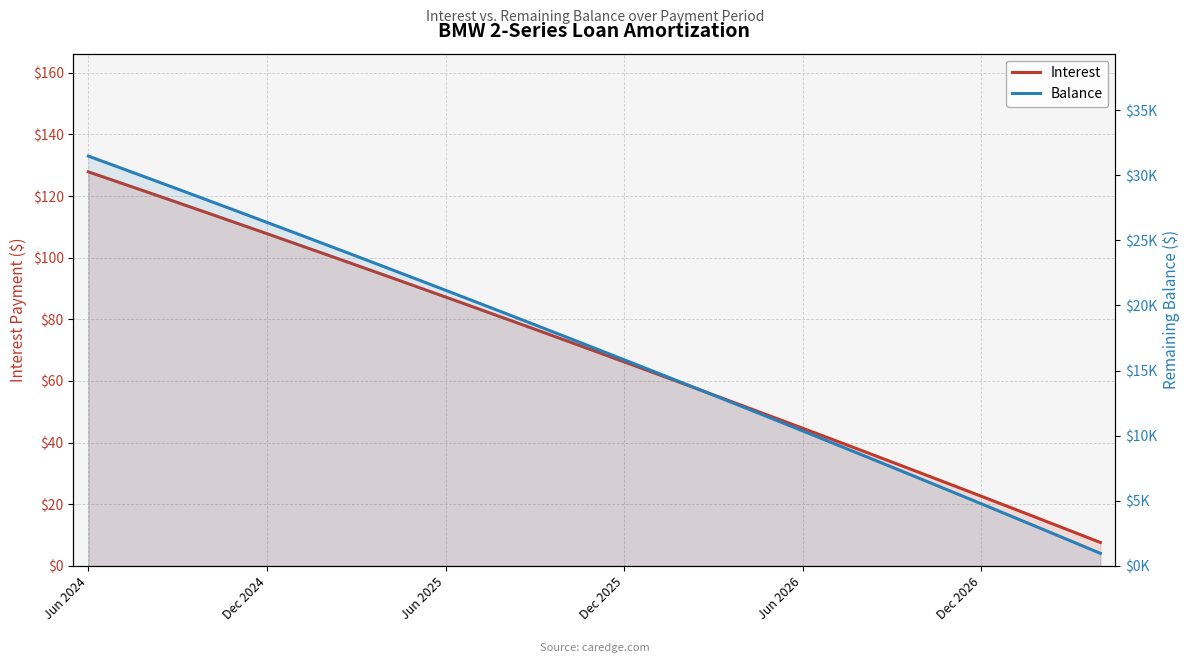

The Balance series shows 1918.0 at 33. True or false?

True